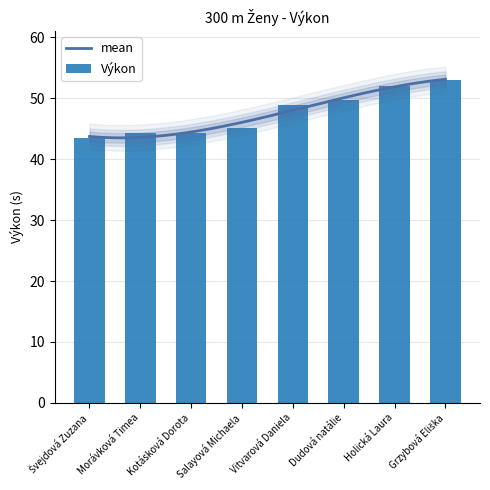

List the labels in order of value, smallest first.

Švejdová Zuzana, Morávková Timea, Kotásková Dorota, Salayová Michaela, Vitvarová Daniela, Dudová natálie, Holická Laura, Grzybová Eliška